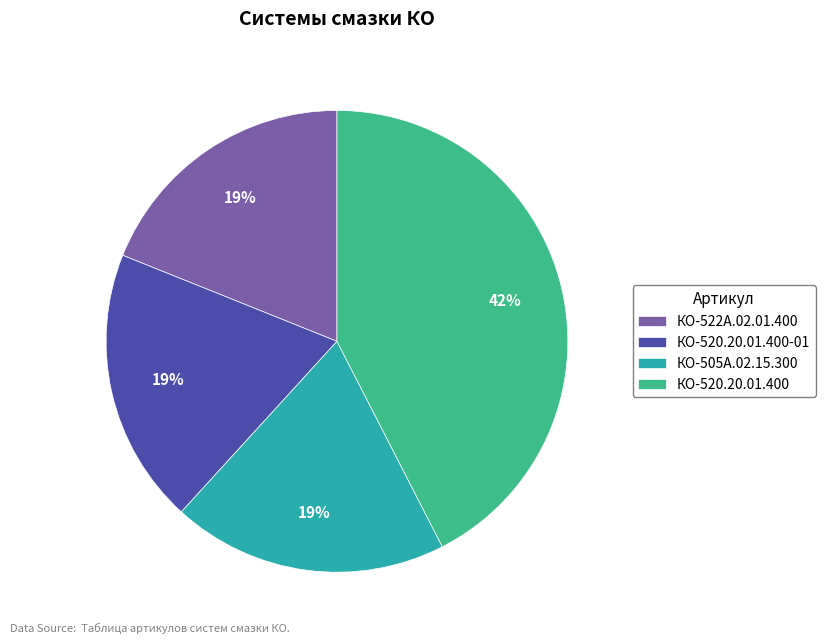

What is the ratio of the value at КО-505А.02.15.300 to the value at КО-520.20.01.400-01?

1.0